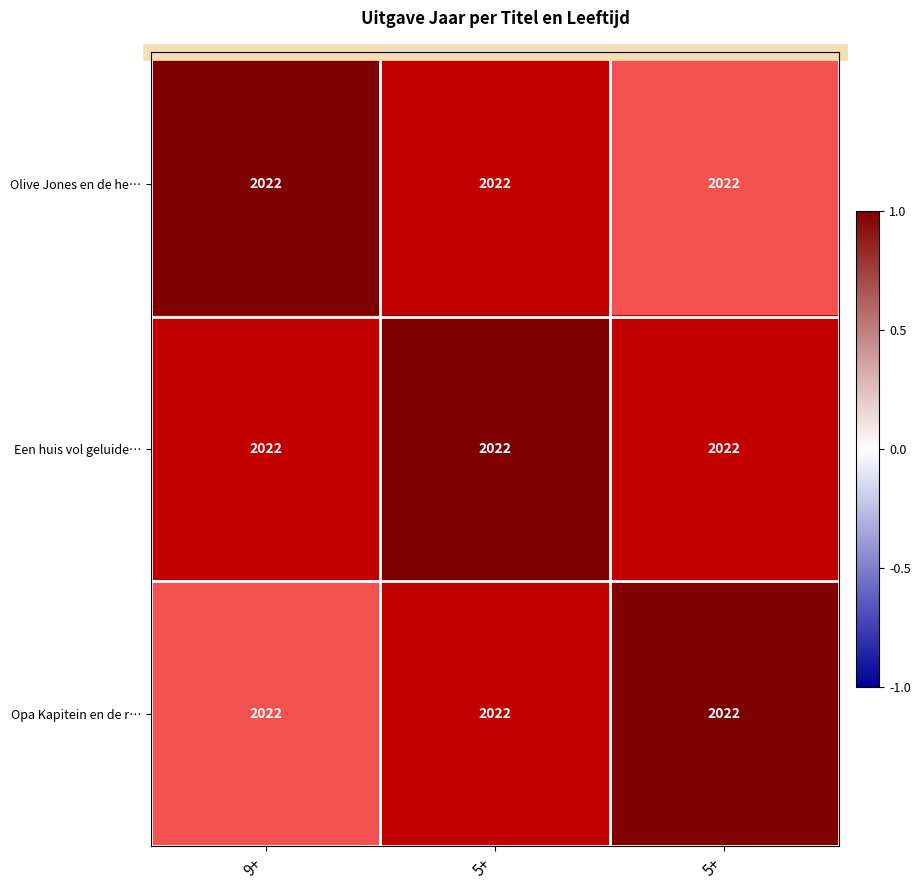

At how many categories does at least one series exceed 0?

3